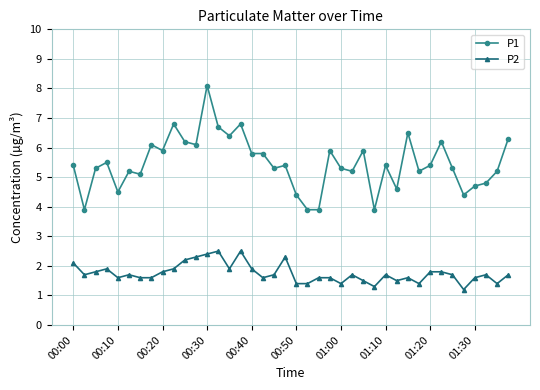

Does the chart display data point markers on the line(s)?

Yes